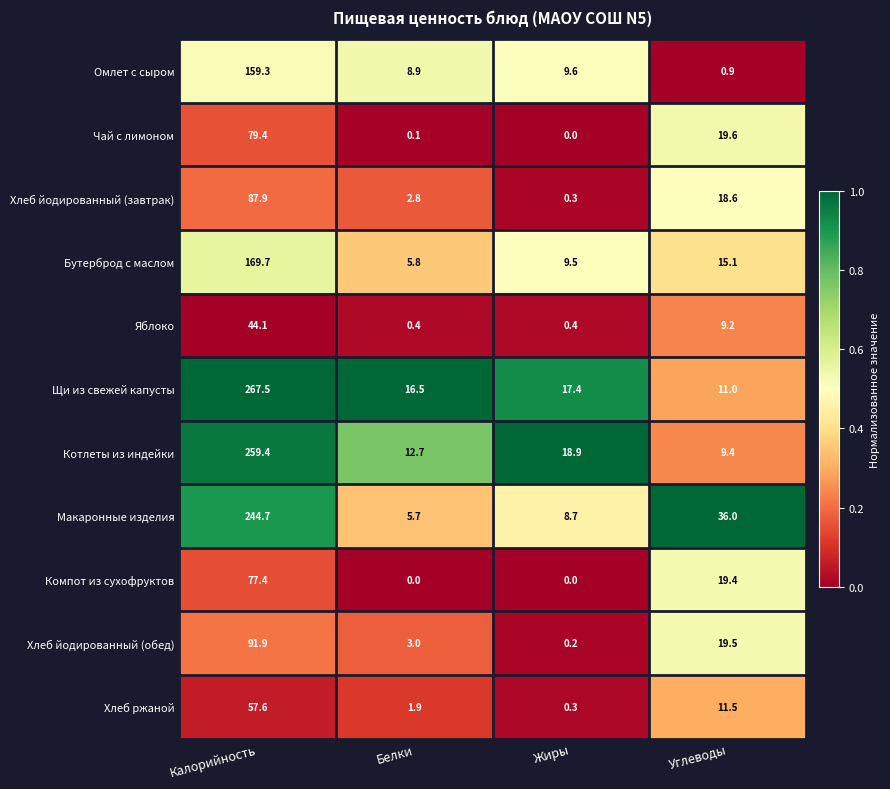

What is the approximate value of Чай с лимоном at Калорийность?

79.4